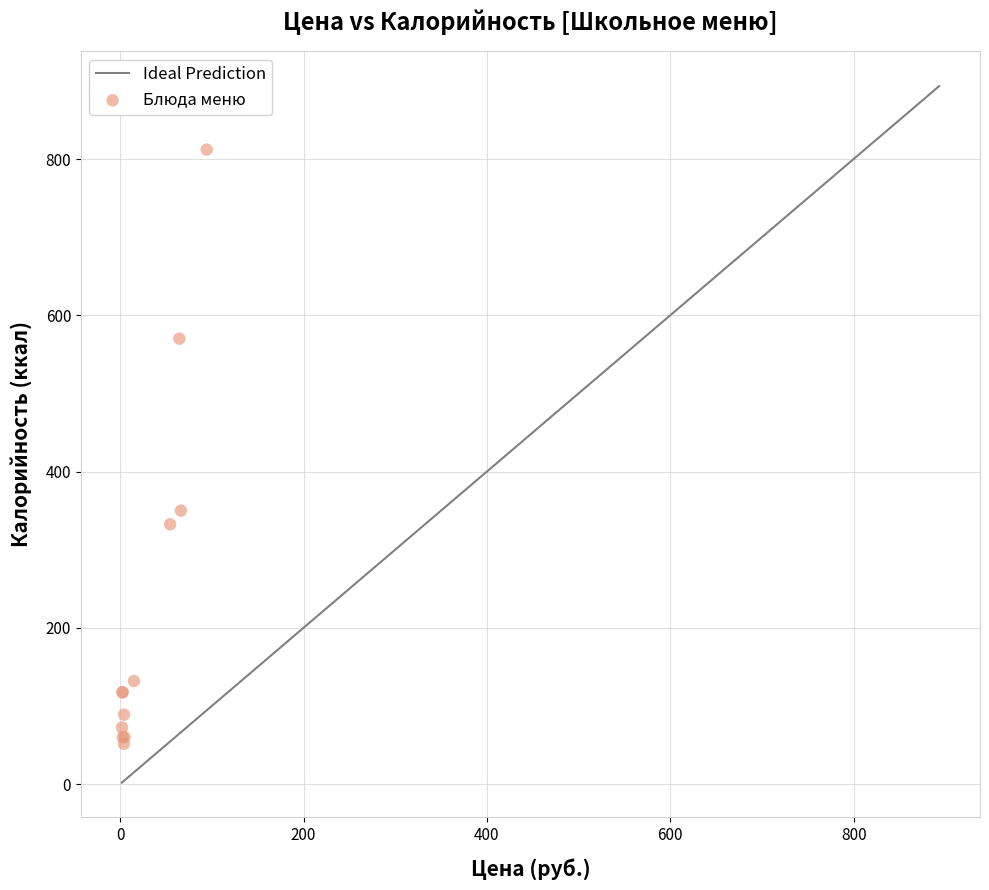

What Y value in the scatter plot is closest to 431?

350.0